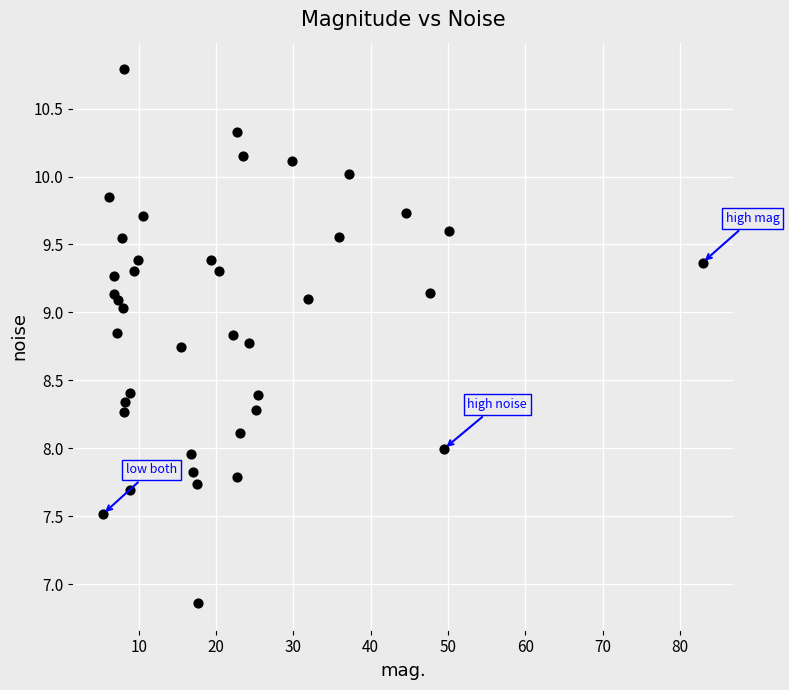

What is the range of X values (max minus min)?

77.5